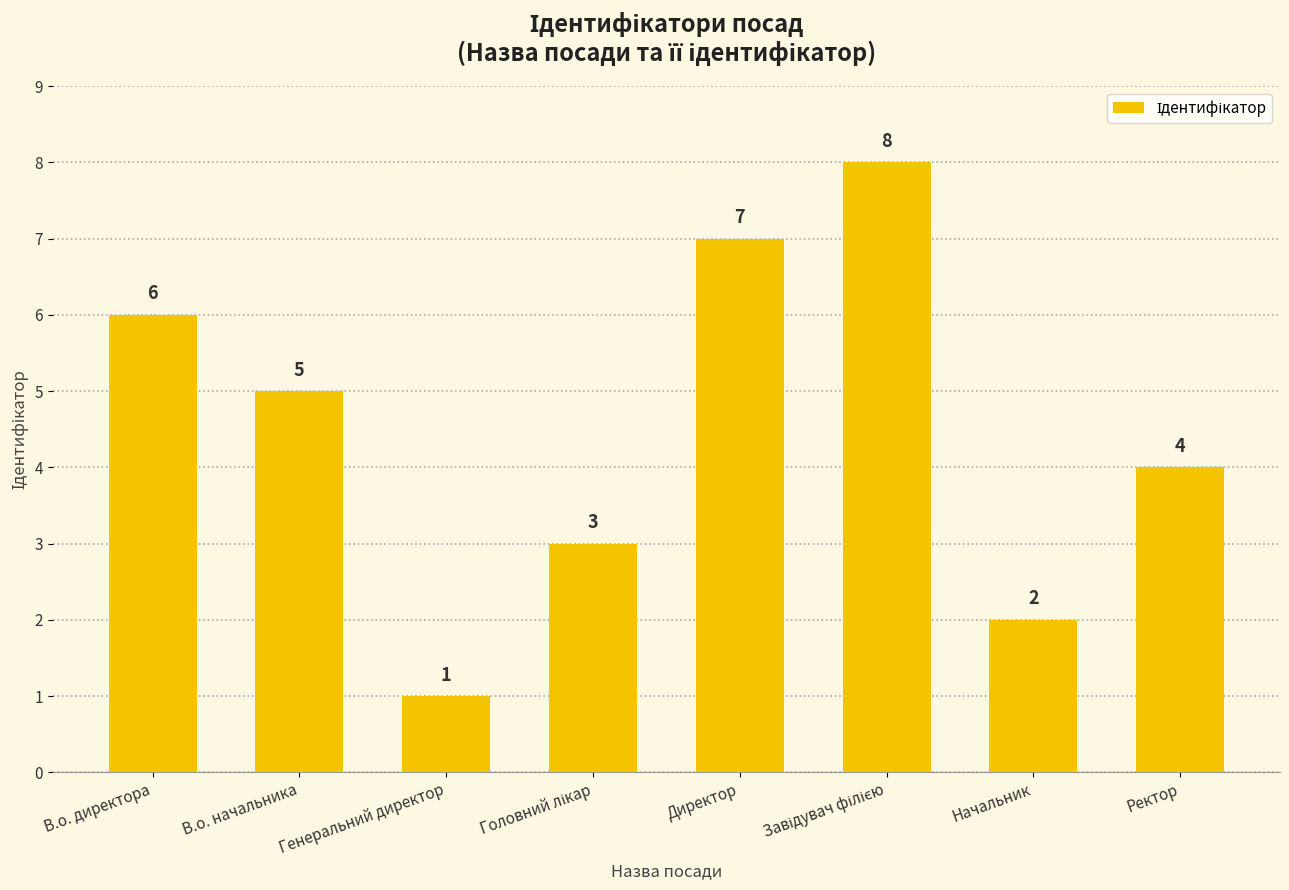

What is the change in value from В.о. начальника to Начальник?

-3